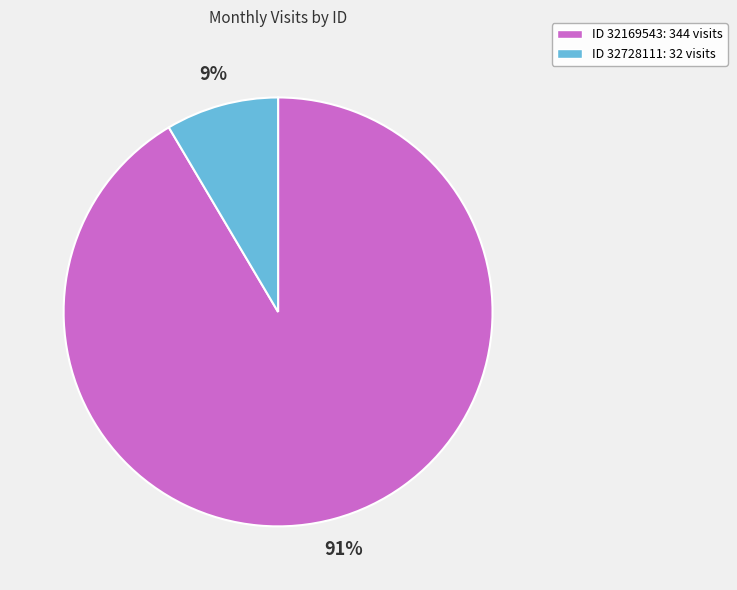

How many slices are in this pie chart?

2